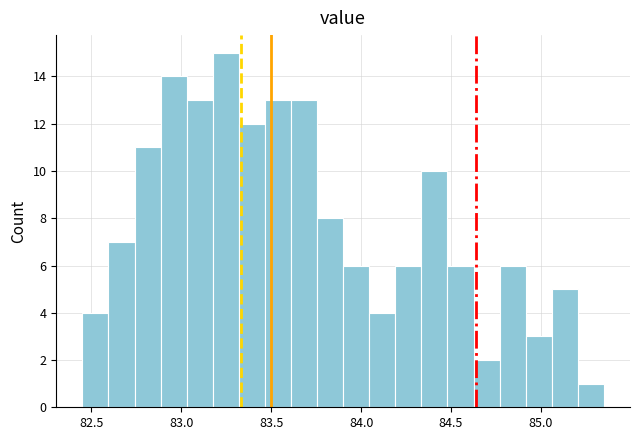

Read against the x-axis, roughly where is the centre of the tallest bar?

83.25